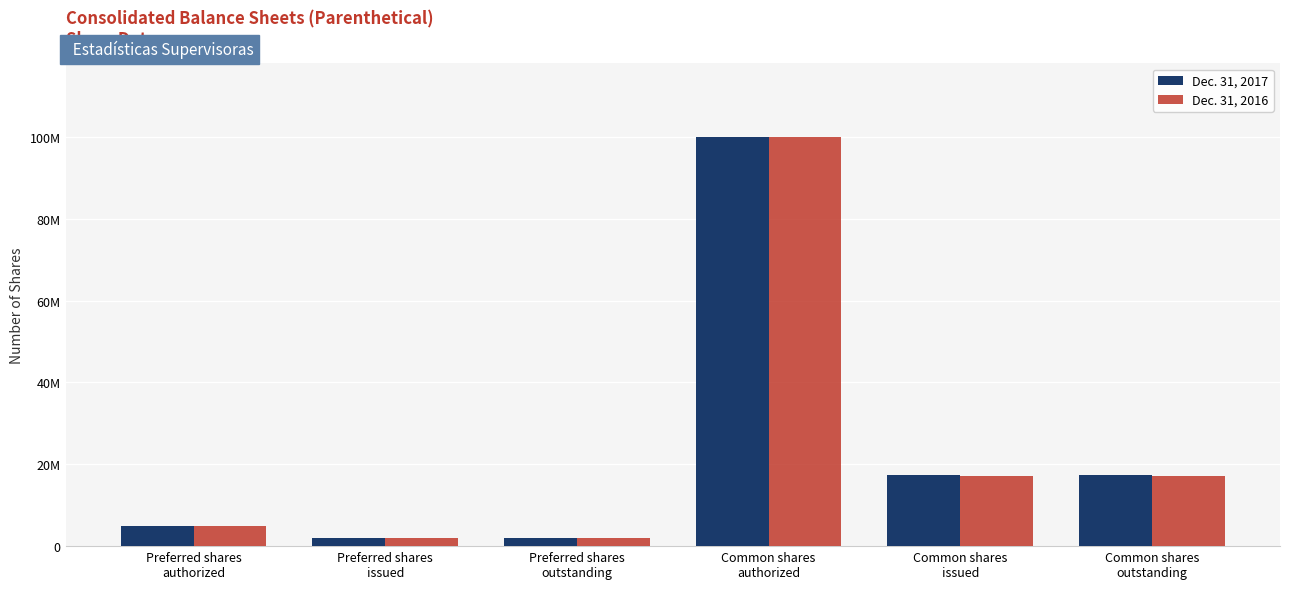

True or false: Dec. 31, 2017 has a value of 100000000 at Common shares
authorized.

True